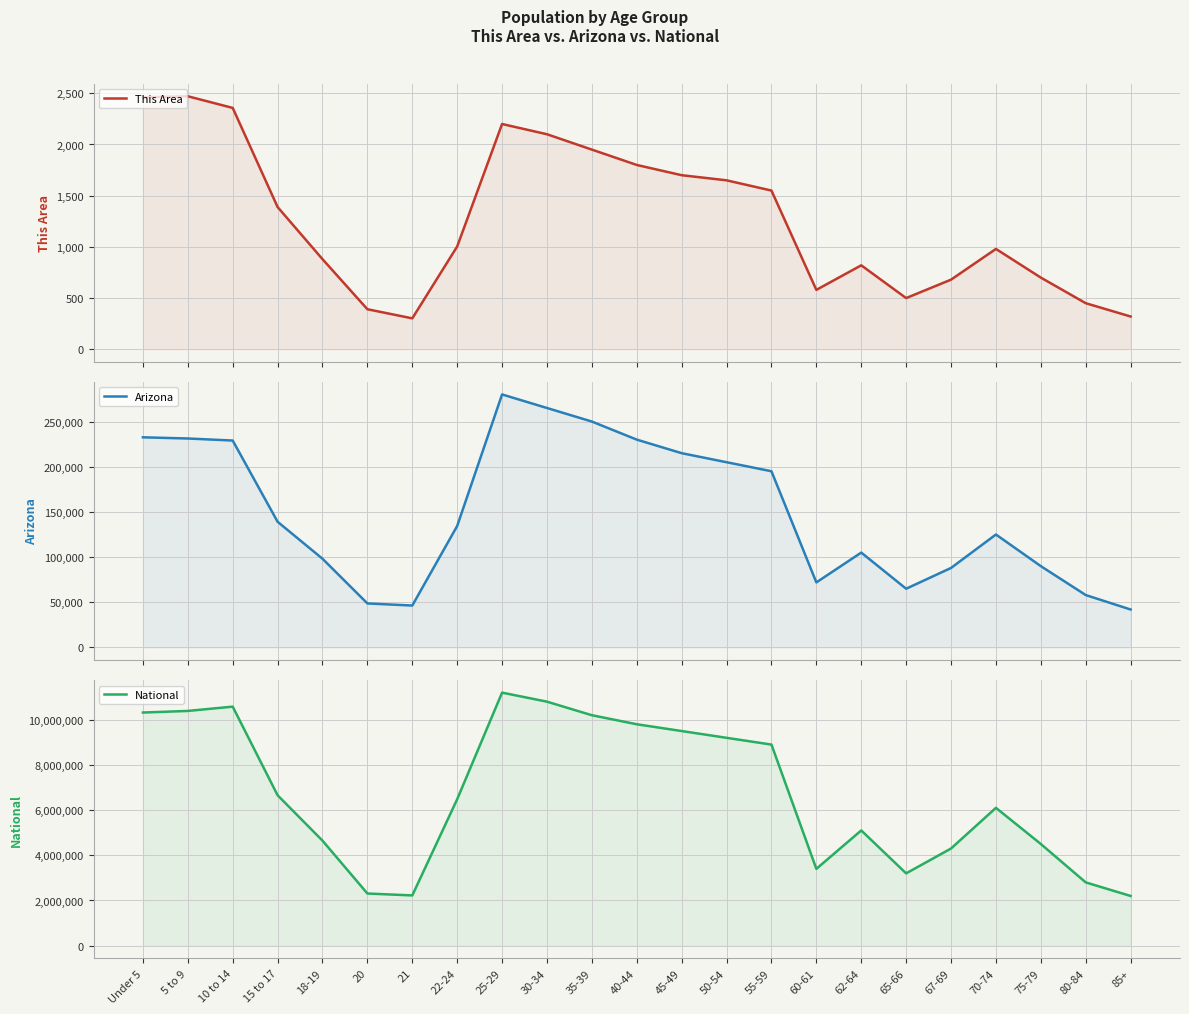

At which category does Arizona reach its first local peak?

25-29